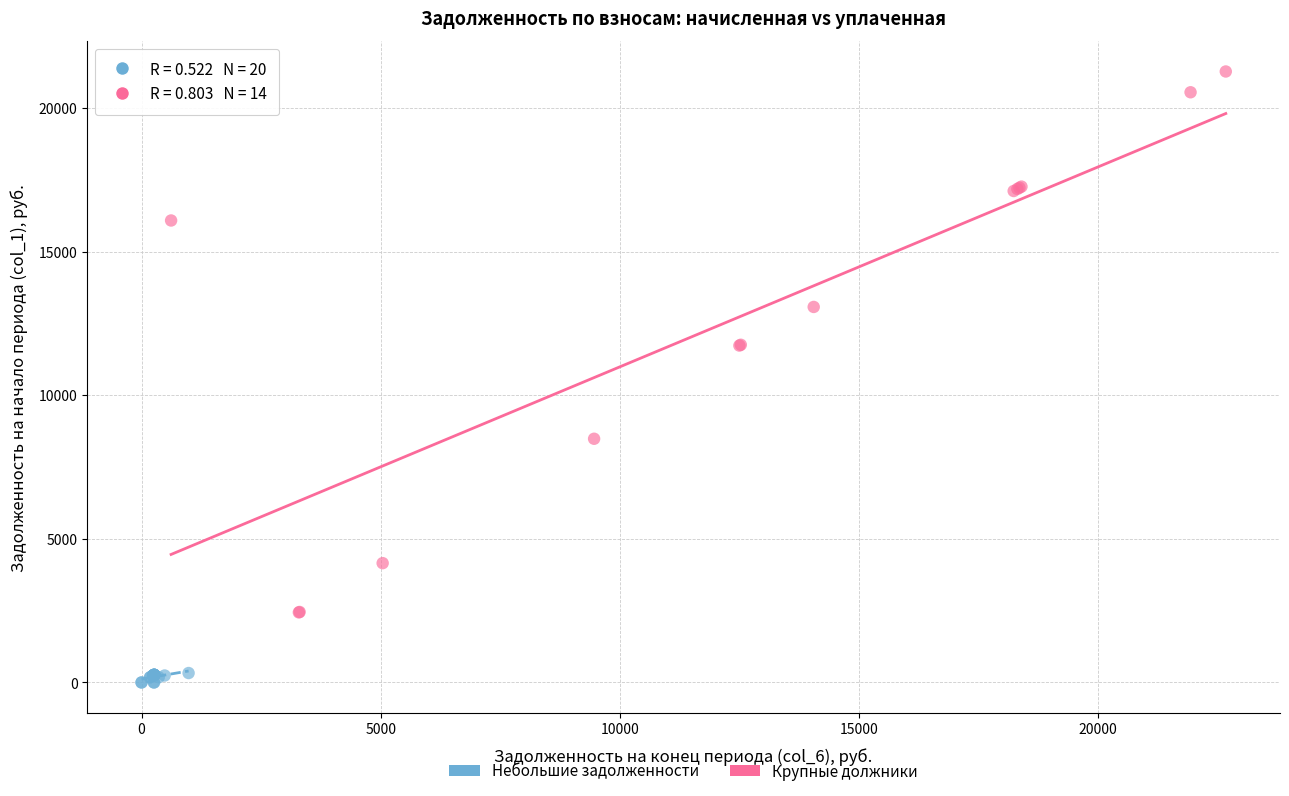

Which series reaches the maximum Y coordinate?

Крупные должники